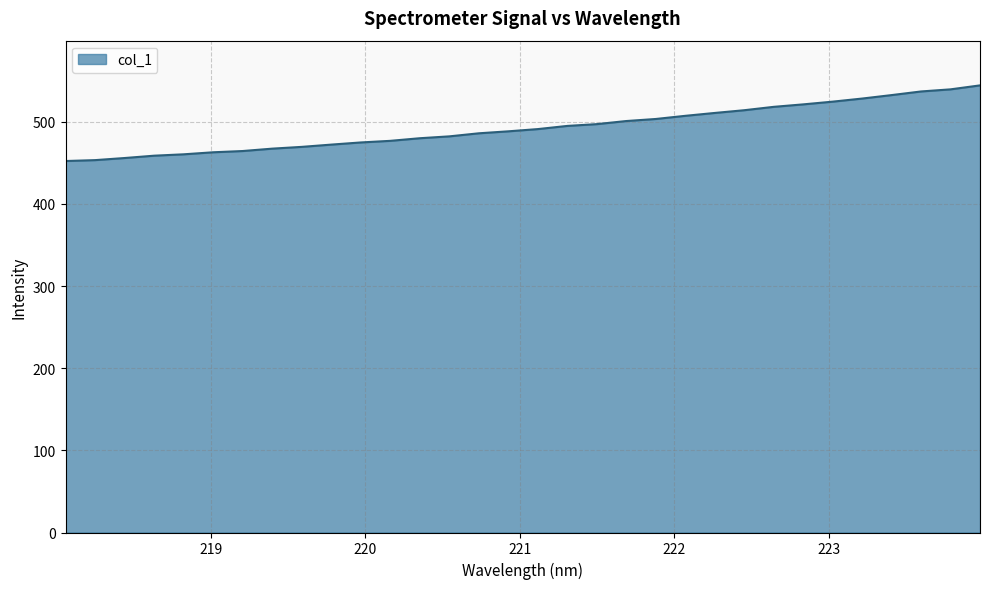

What is the minimum value shown in the chart?

452.3